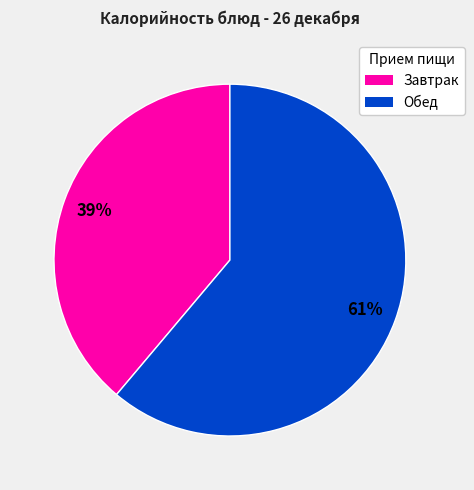

How many slices are in this pie chart?

2